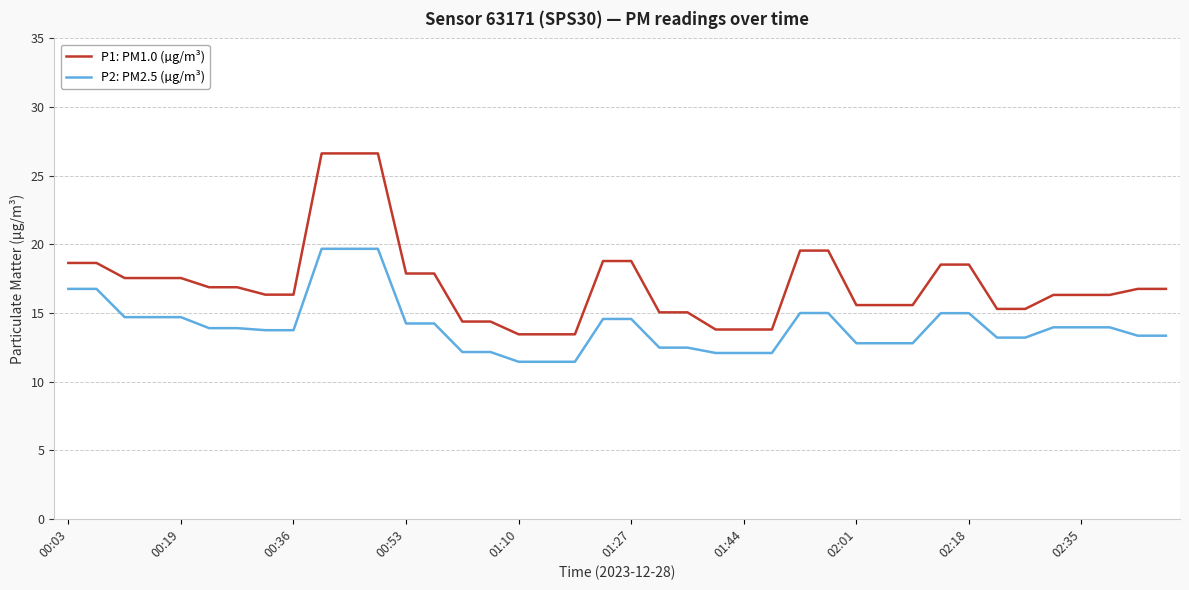

What is the smallest value displayed?

11.4